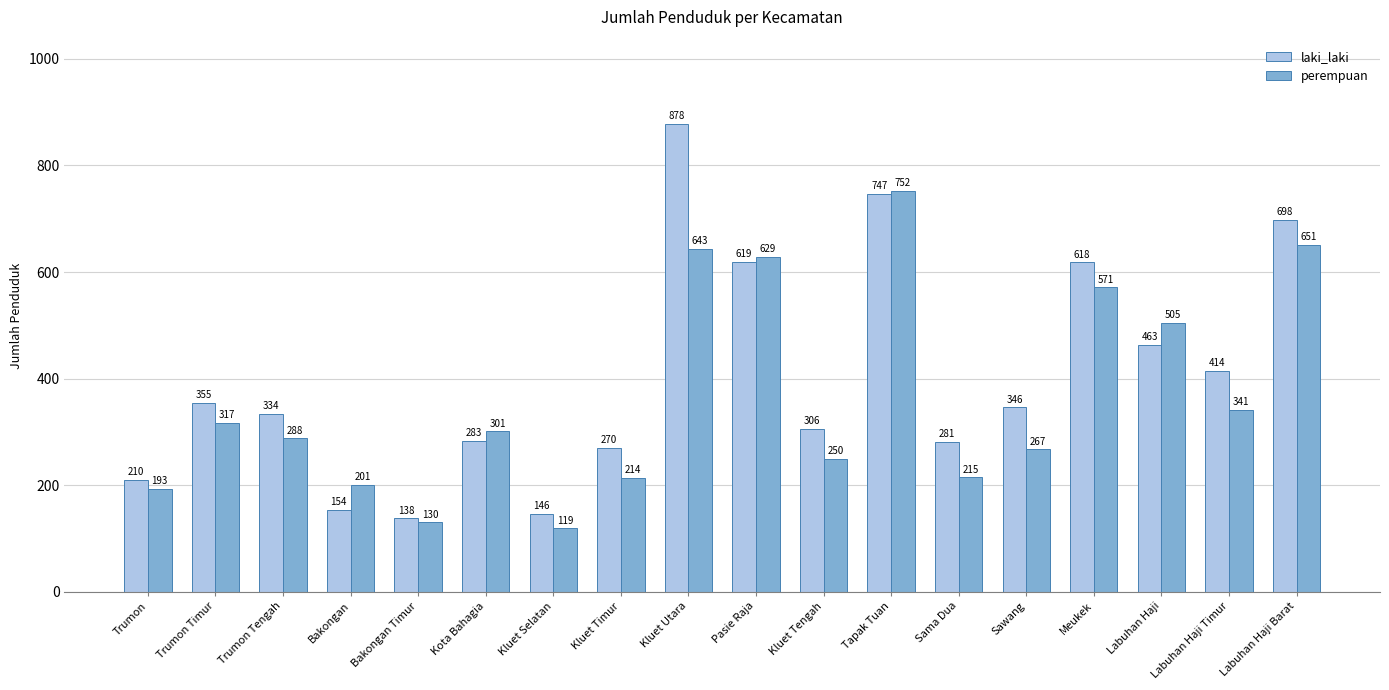

What position from the left is Kluet Timur?

8